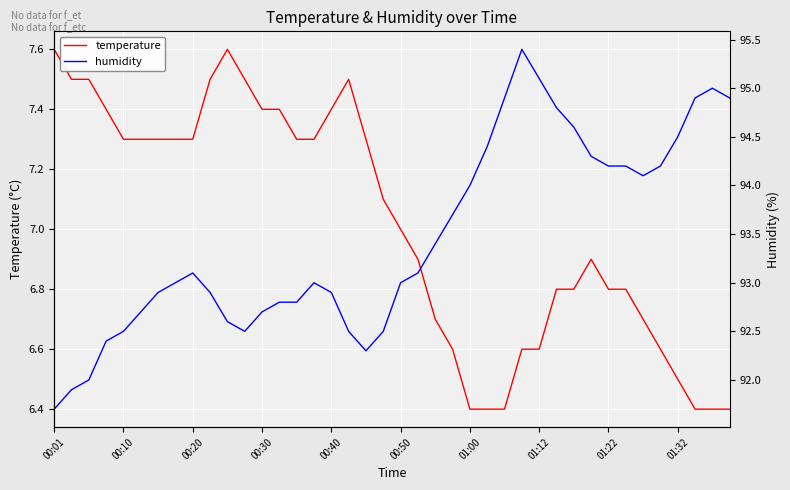

Is it true that humidity equals 94.0 at 01:00?

True